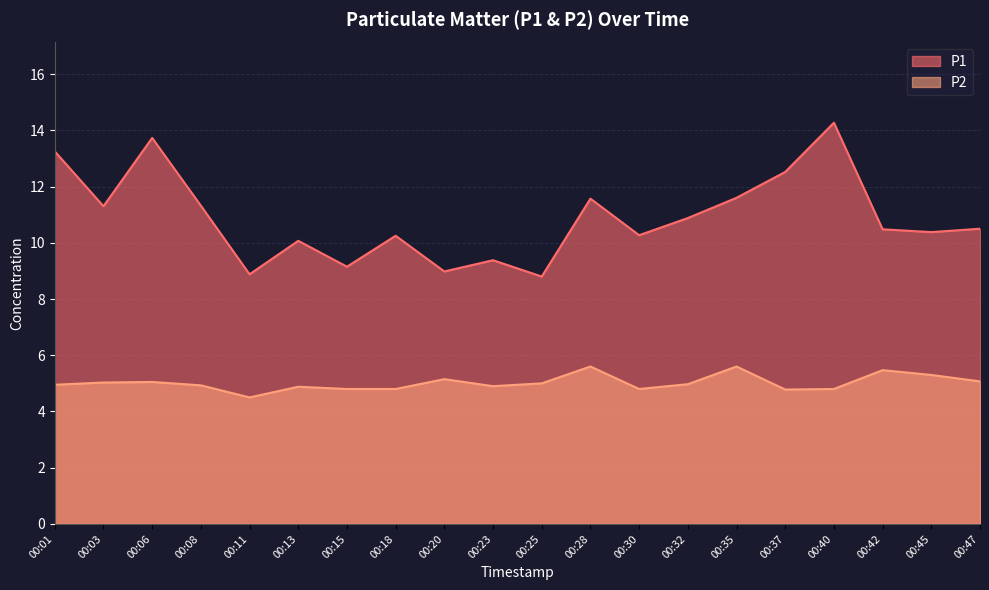

At how many categories does at least one series exceed 10?

15